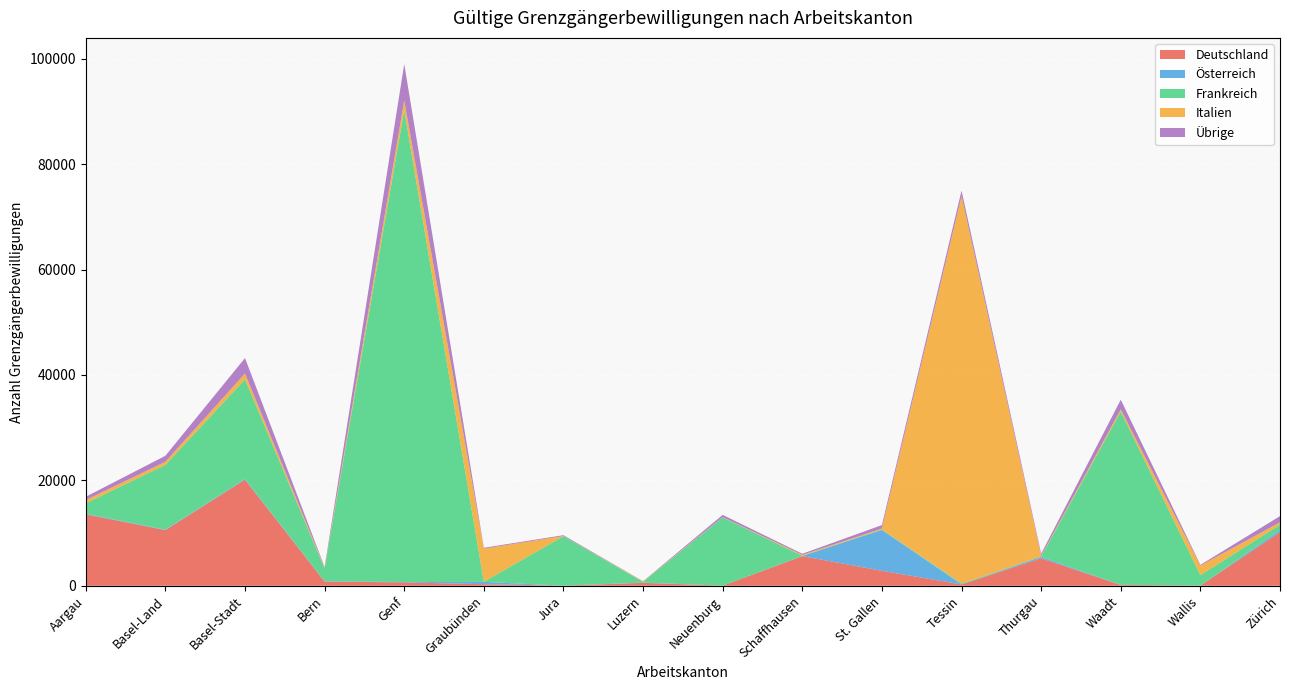

Reading left to right, transcribe all the data shown in this chart.

Deutschland: Aargau=13554	Basel-Land=10569	Basel-Stadt=20136	Bern=793	Genf=640	Graubünden=295	Jura=19	Luzern=555	Neuenburg=25	Schaffhausen=5621	St. Gallen=2837	Tessin=255	Thurgau=5219	Waadt=158	Wallis=38	Zürich=10187
Österreich: Aargau=96	Basel-Land=75	Basel-Stadt=149	Bern=49	Genf=67	Graubünden=438	Jura=1	Luzern=39	Neuenburg=2	Schaffhausen=35	St. Gallen=7762	Tessin=16	Thurgau=276	Waadt=13	Wallis=3	Zürich=395
Frankreich: Aargau=1990	Basel-Land=12288	Basel-Stadt=18888	Bern=2442	Genf=89540	Graubünden=18	Jura=9393	Luzern=141	Neuenburg=12937	Schaffhausen=36	St. Gallen=68	Tessin=168	Thurgau=55	Waadt=32882	Wallis=1971	Zürich=983
Italien: Aargau=624	Basel-Land=600	Basel-Stadt=1104	Bern=132	Genf=1842	Graubünden=6287	Jura=32	Luzern=85	Neuenburg=54	Schaffhausen=171	St. Gallen=192	Tessin=73486	Thurgau=144	Waadt=417	Wallis=1821	Zürich=482
Übrige: Aargau=621	Basel-Land=1129	Basel-Stadt=2929	Bern=132	Genf=6918	Graubünden=169	Jura=150	Luzern=43	Neuenburg=430	Schaffhausen=206	St. Gallen=650	Tessin=1048	Thurgau=373	Waadt=1836	Wallis=131	Zürich=1164